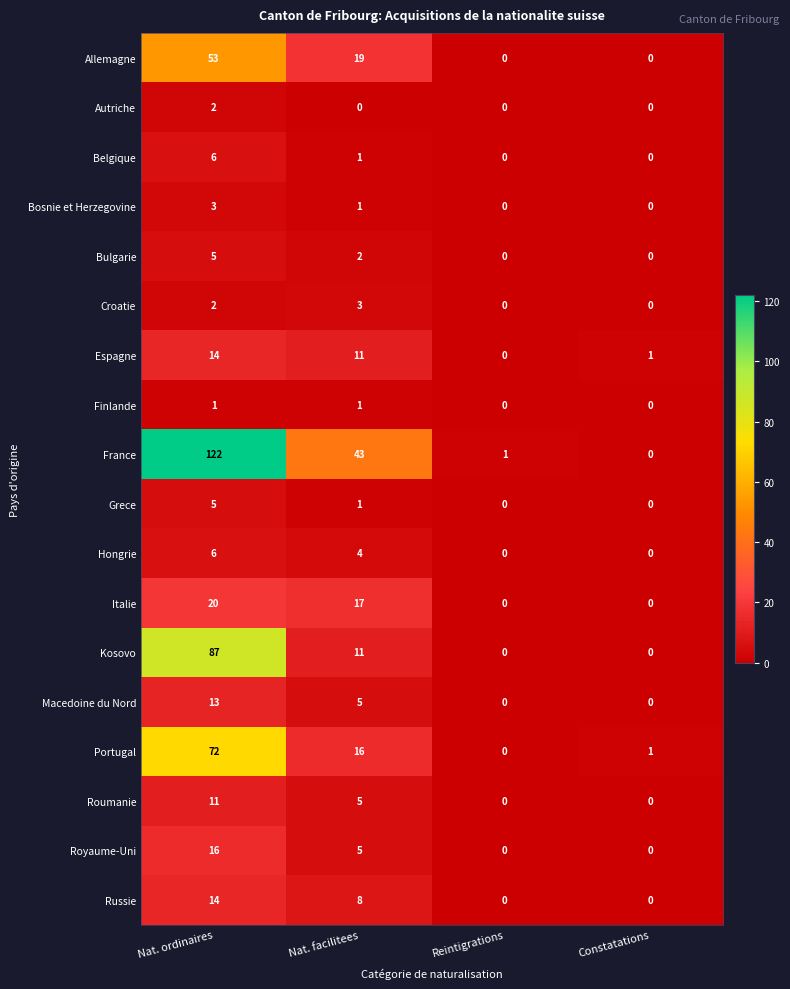

What is the maximum value shown in the chart?

122